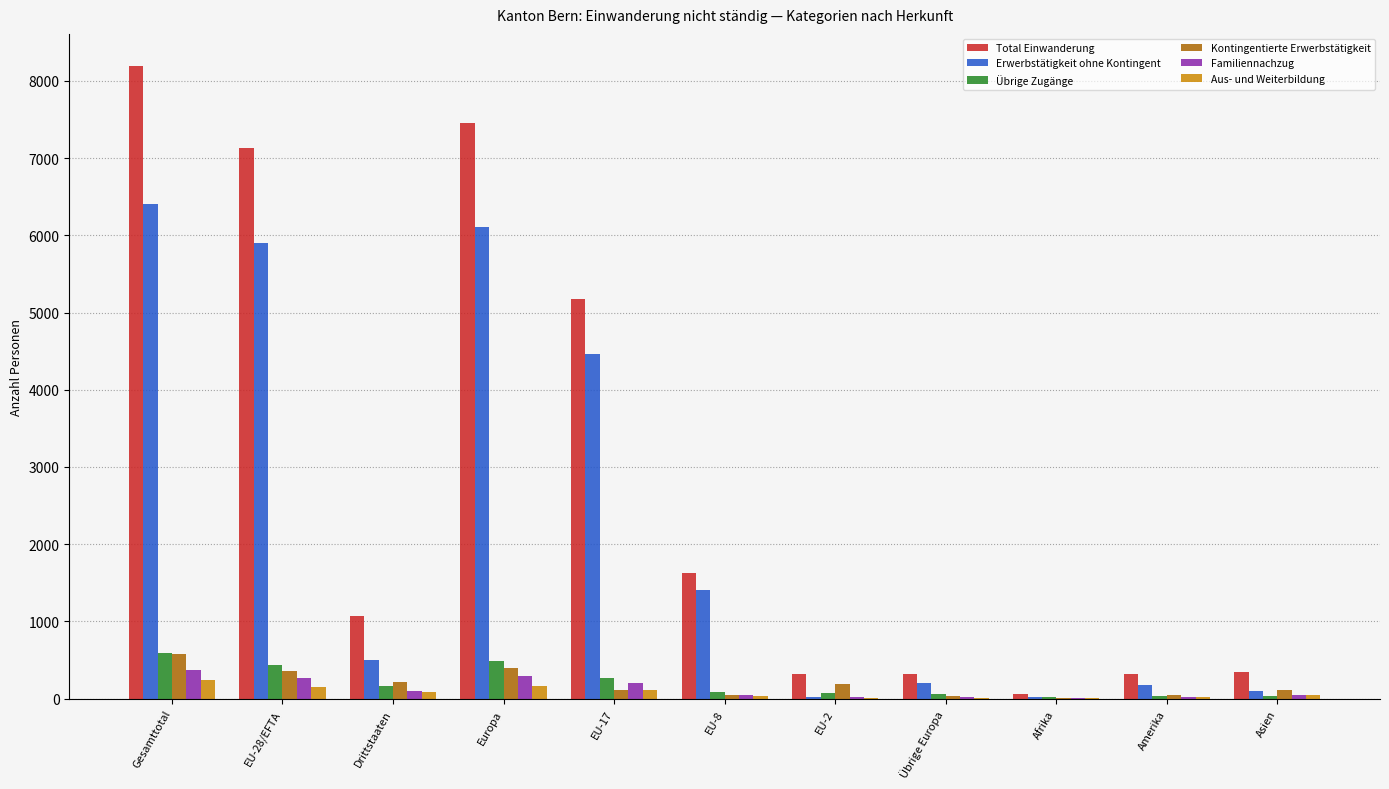

Does the chart contain stacked bars?

No